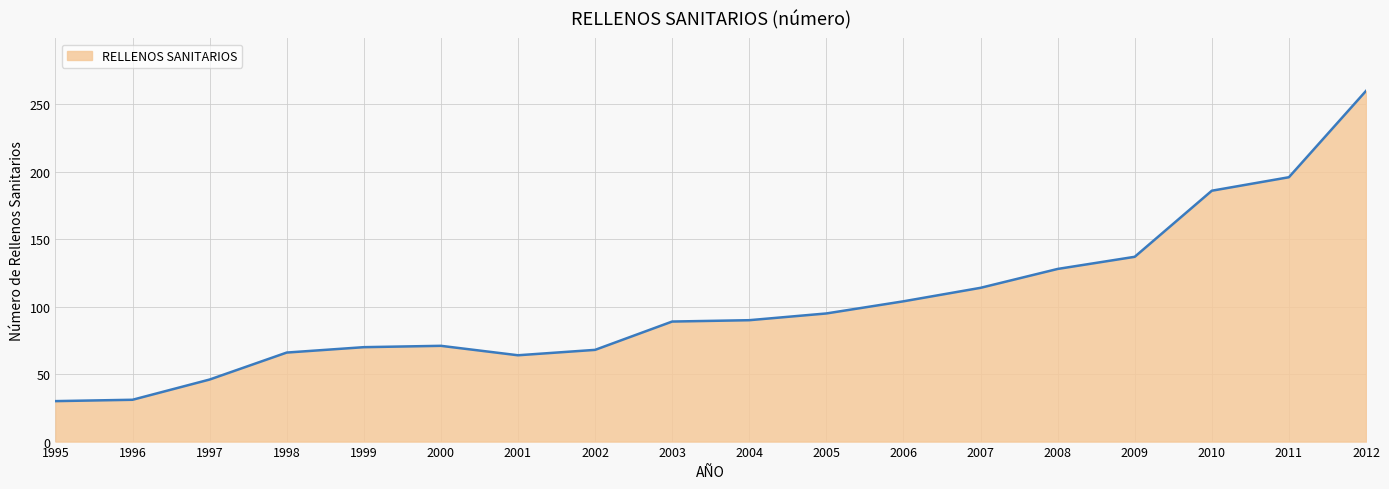

What is the approximate value at 2000?

71